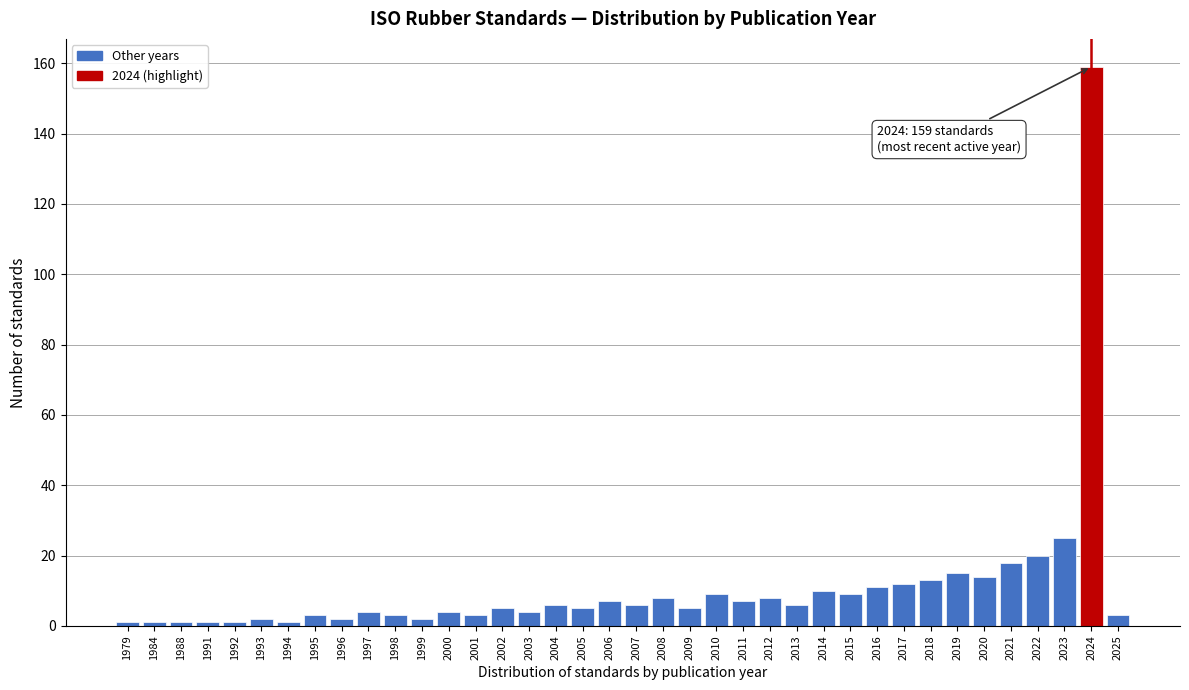

Which has a higher value, 2022 or 2000?

2022